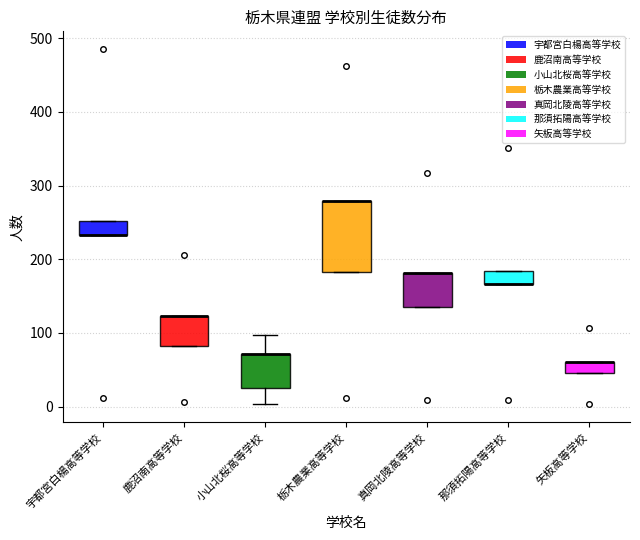

Where is the lower edge of the box for 栃木農業高等学校 on the y-axis? The values are not printed on the chart, so give them approximately, as read against the axis.

180